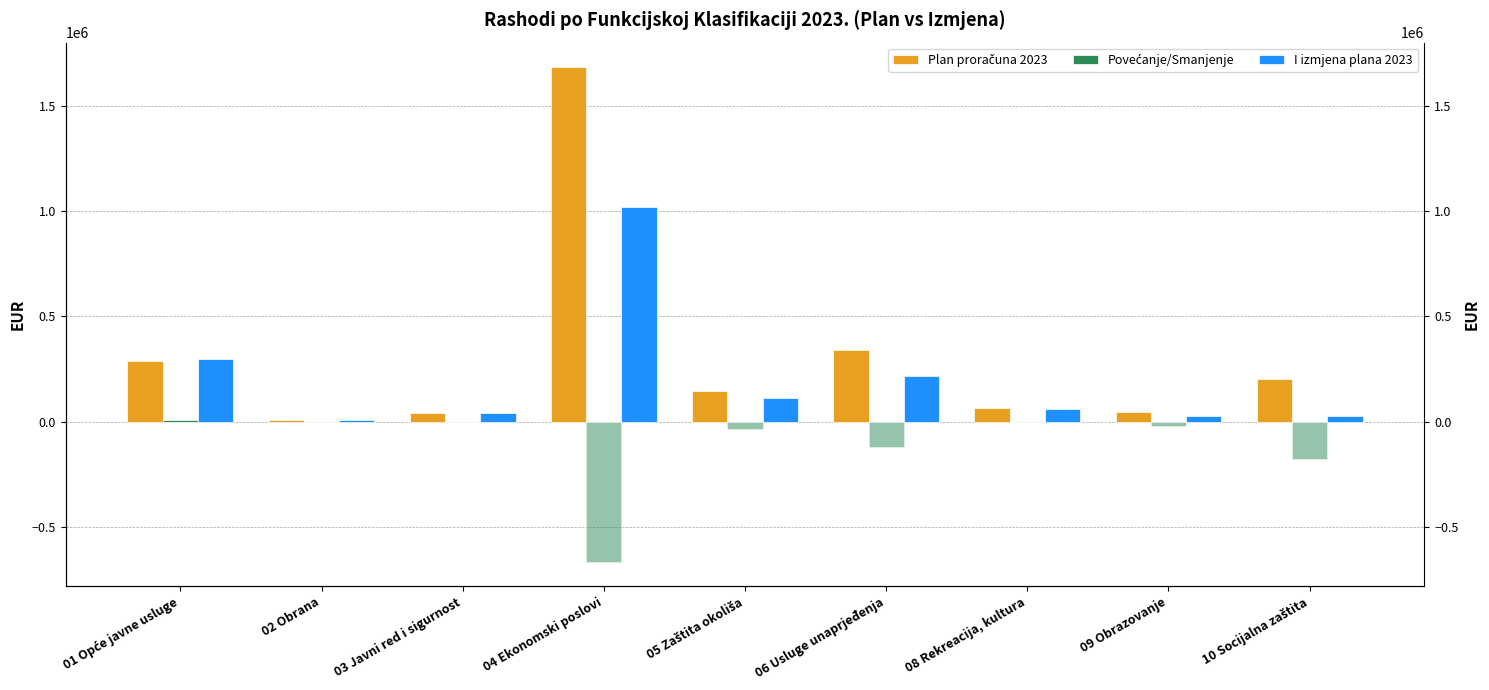

What are all the series names shown in the legend?

Plan proračuna 2023, Povećanje/Smanjenje, I izmjena plana 2023